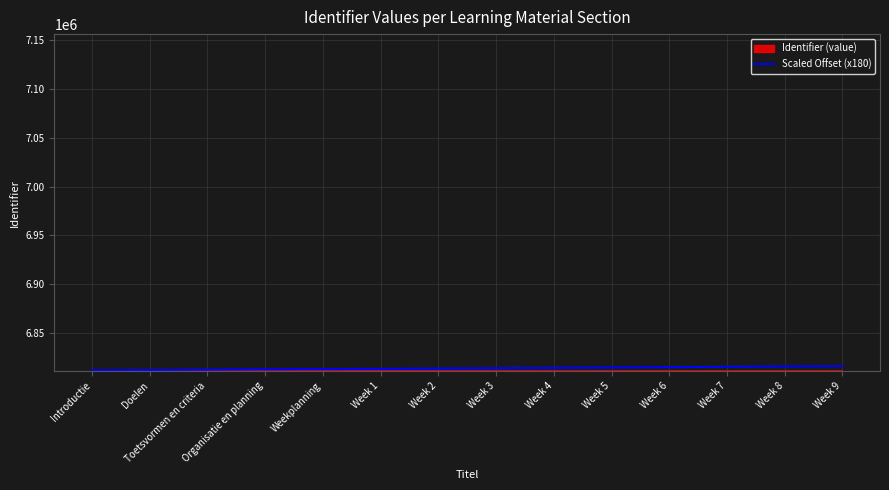

The Scaled Offset (x180) series shows 10137749 at Doelen. True or false?

False